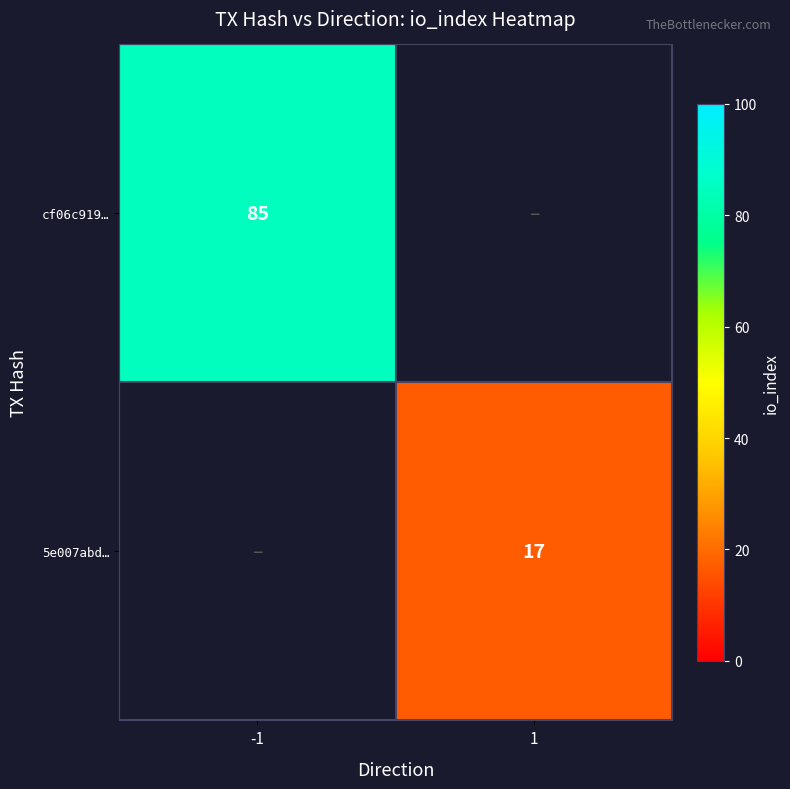

Is the value of cf06c919… at -1 greater than the value of 5e007abd… at 1?

Yes